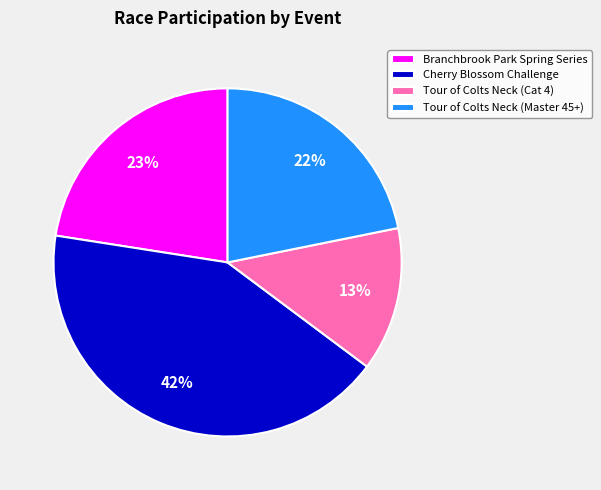

What is the ratio of the value at Cherry Blossom Challenge to the value at Tour of Colts Neck (Master 45+)?

1.9